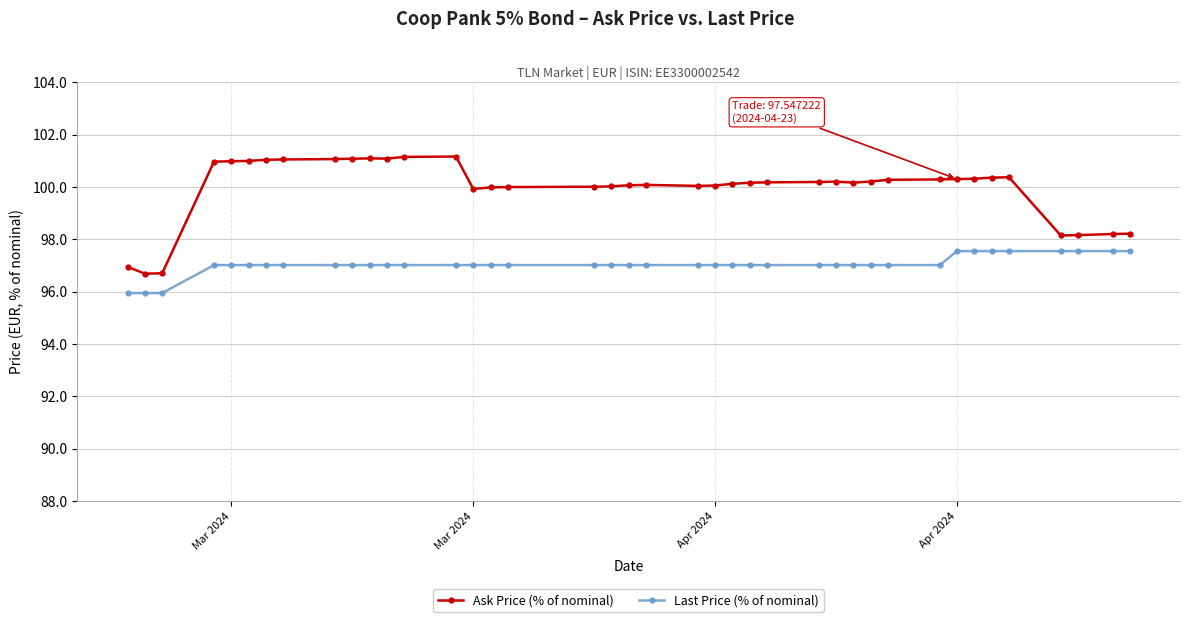

What is the maximum value shown in the chart?

101.2